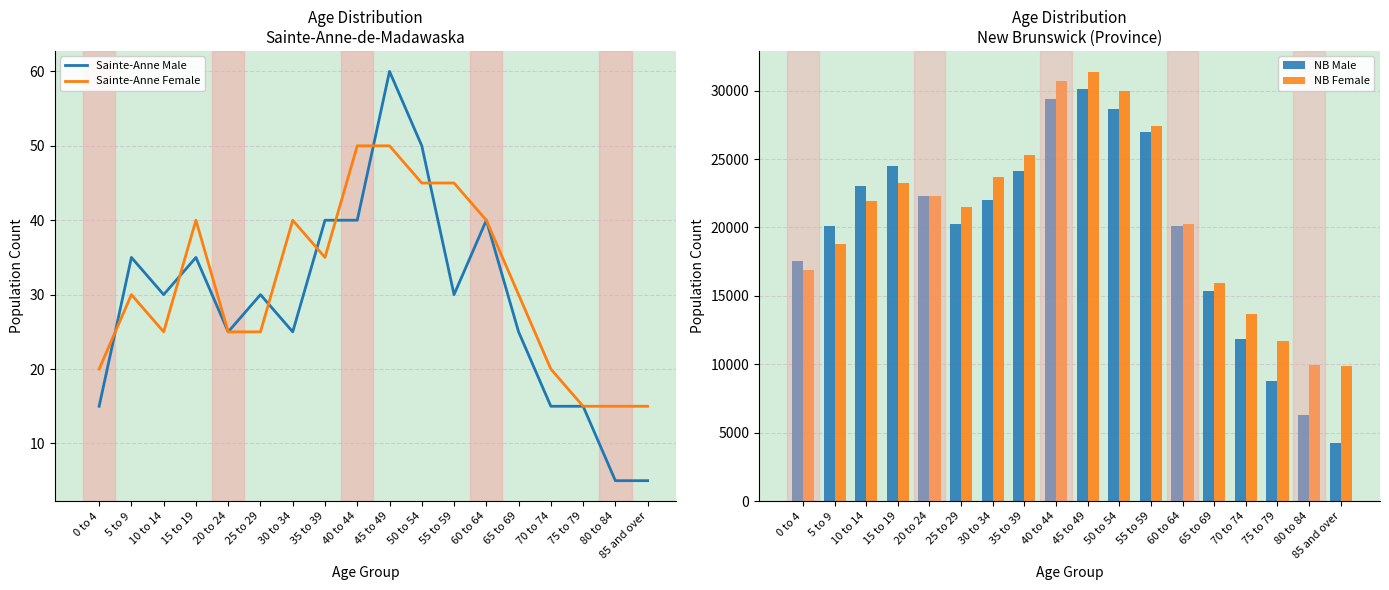

At how many categories does at least one series exceed 3478?

18